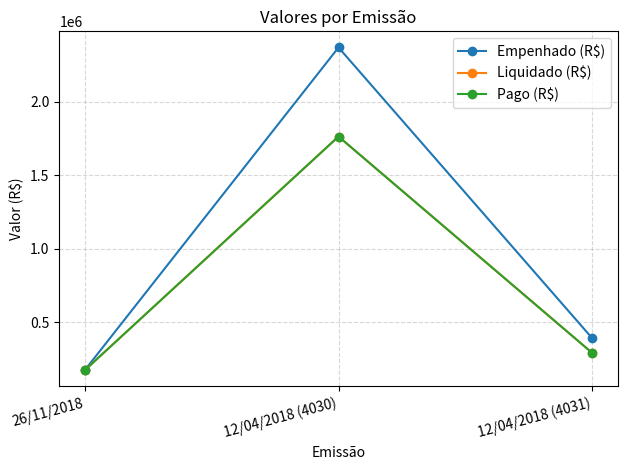

Does the chart have visible grid lines?

Yes